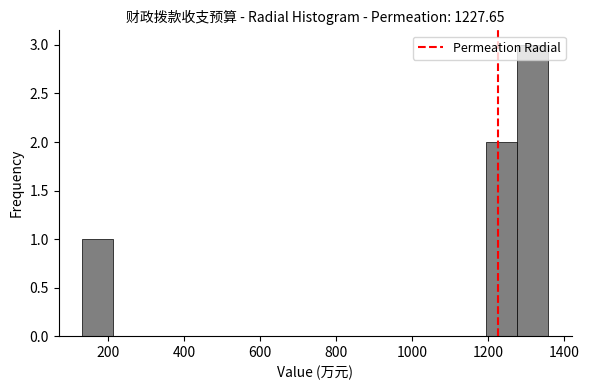

Reading left to right, list every bar in this chart as the range it spans on the x-axis followed by its height. Neither the bar edges nor the heights are printed on the chart, so give them approximately, as read against the axes.

140 to 220: 1
220 to 300: 0
300 to 380: 0
380 to 460: 0
460 to 540: 0
540 to 620: 0
620 to 700: 0
700 to 780: 0
780 to 860: 0
860 to 960: 0
960 to 1040: 0
1040 to 1120: 0
1120 to 1200: 0
1200 to 1280: 2
1280 to 1360: 3